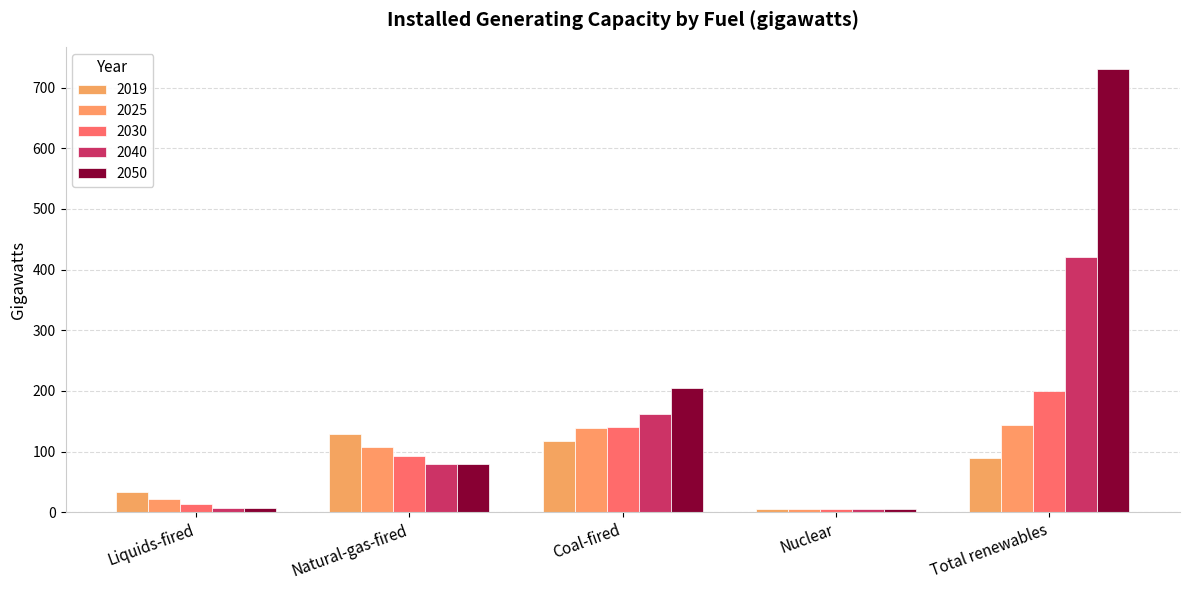

What is the difference between the highest and lowest values at Natural-gas-fired?

48.6